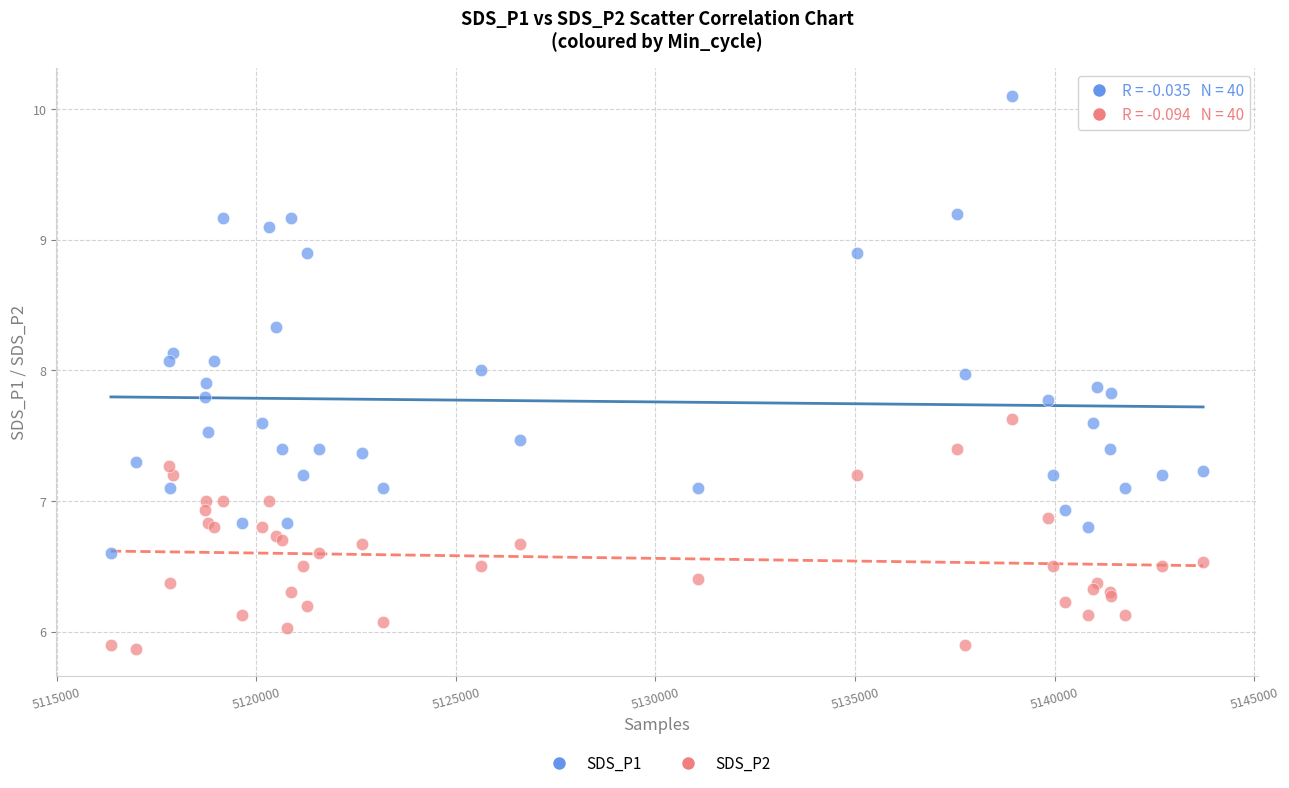

What are all the series names shown in the legend?

SDS_P1, SDS_P2